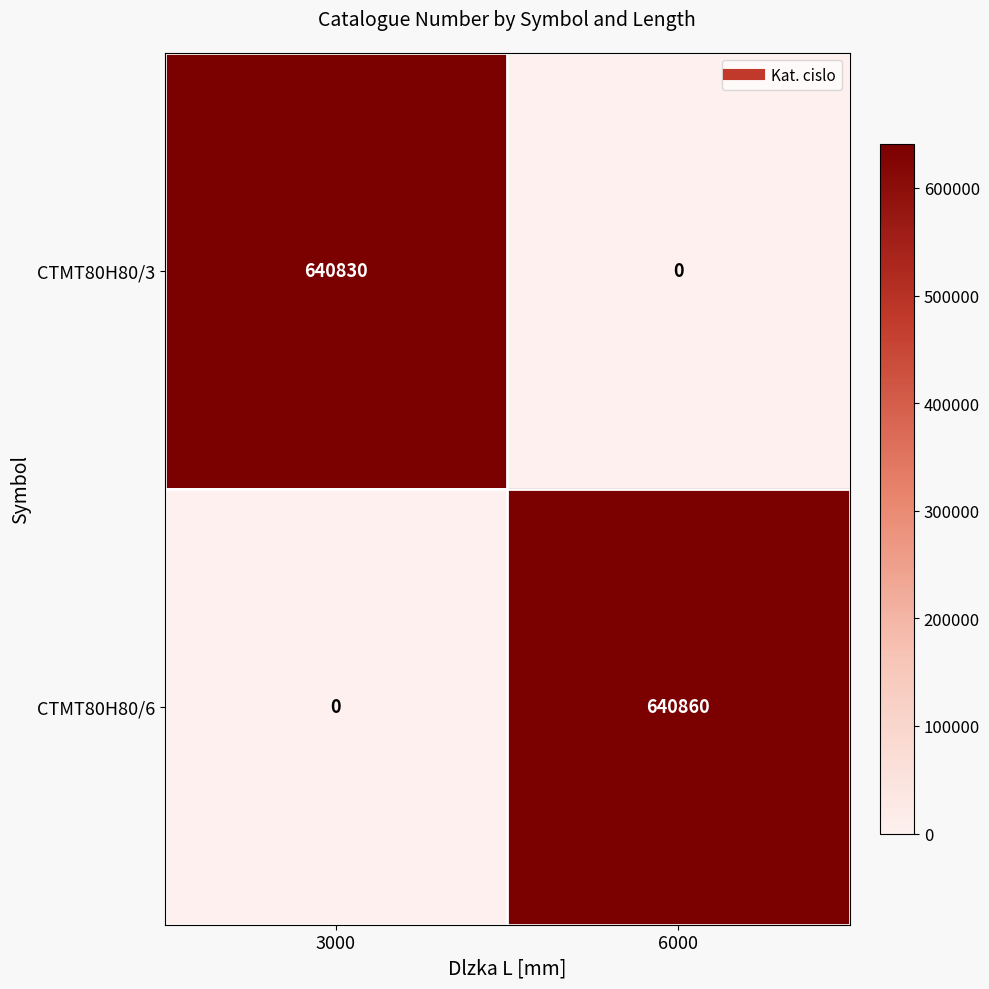

How many data points does each series have?

2